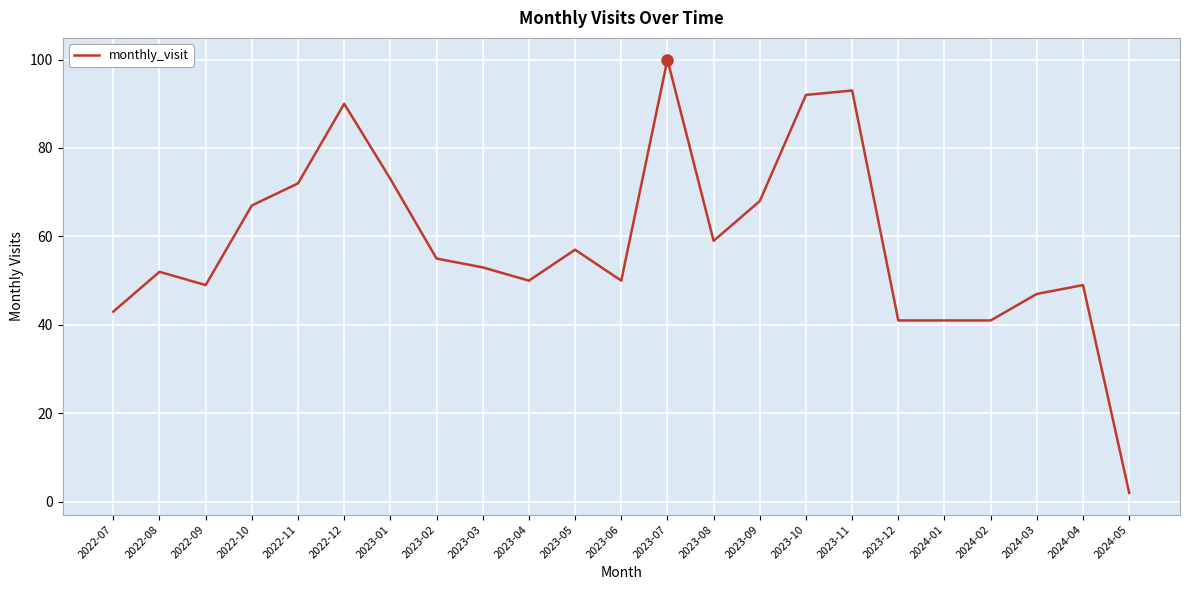

Is it true that the value at 2024-03 is 47?

True